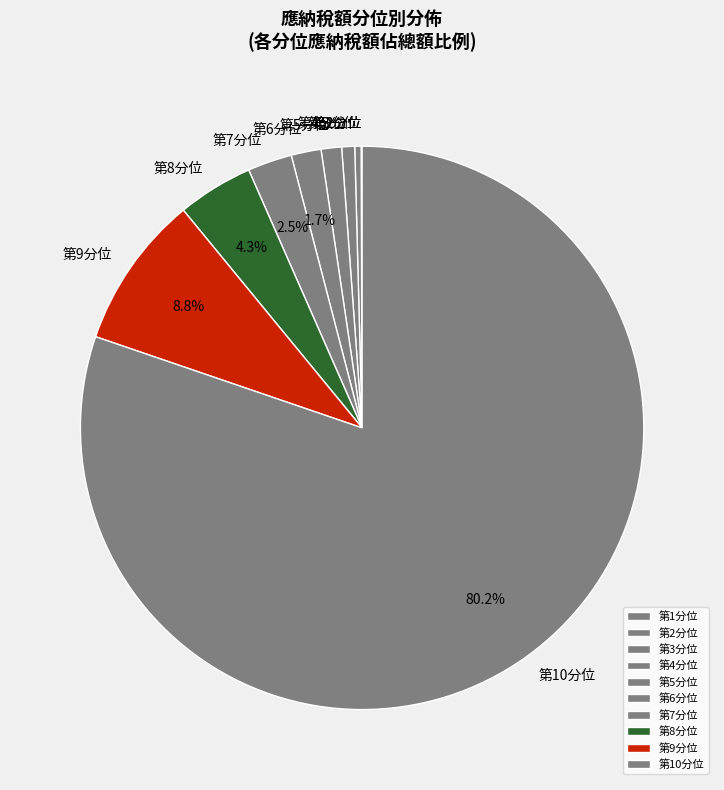

Which slice is the largest?

第10分位